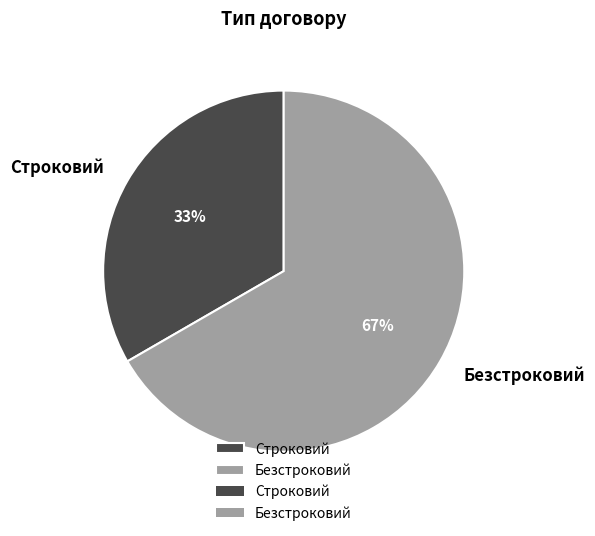

Which slice represents more than half of the pie?

Безстроковий